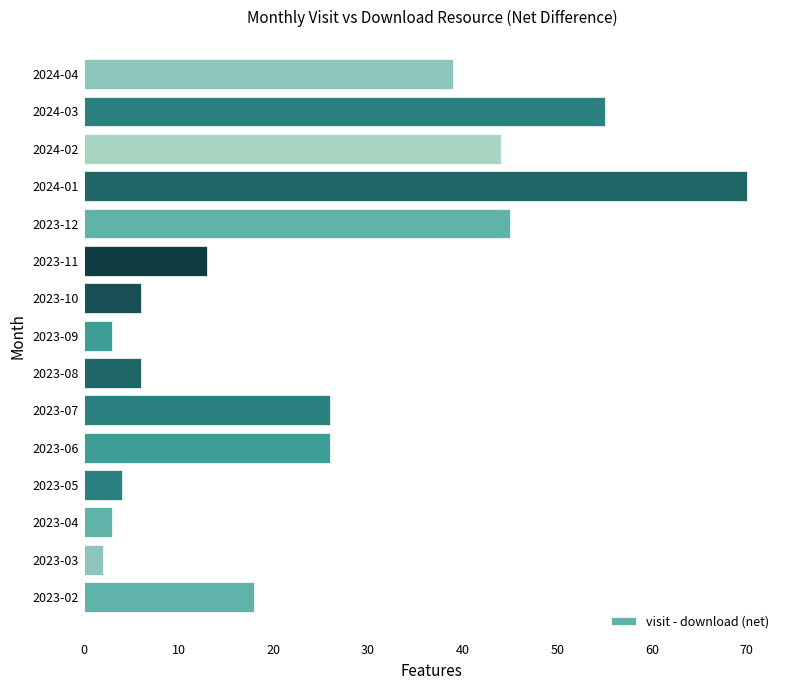

At which category does the chart reach its peak across all series?

2024-01